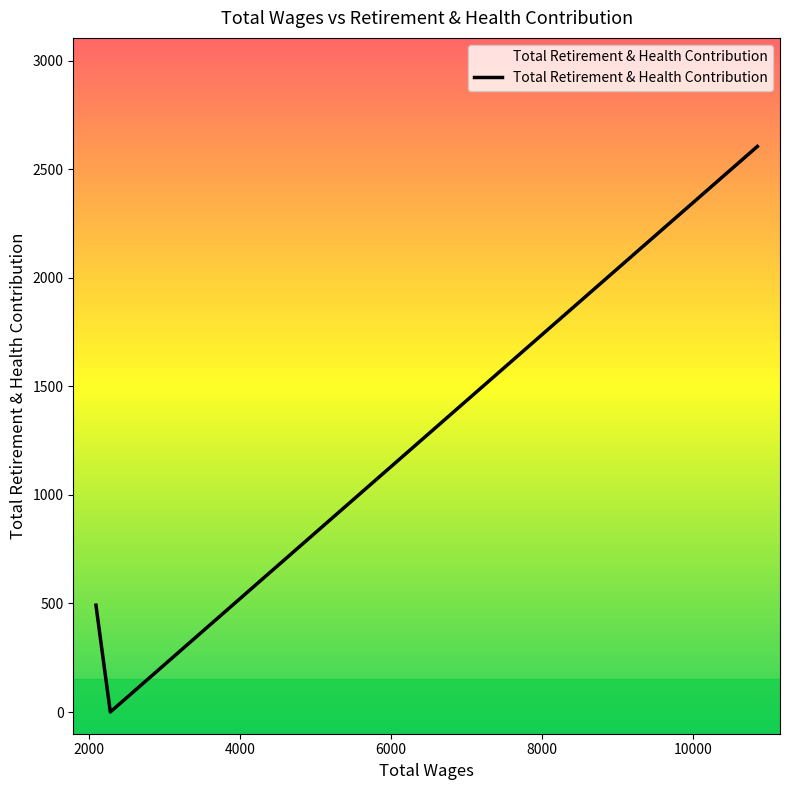

What is the greatest value displayed?

2605